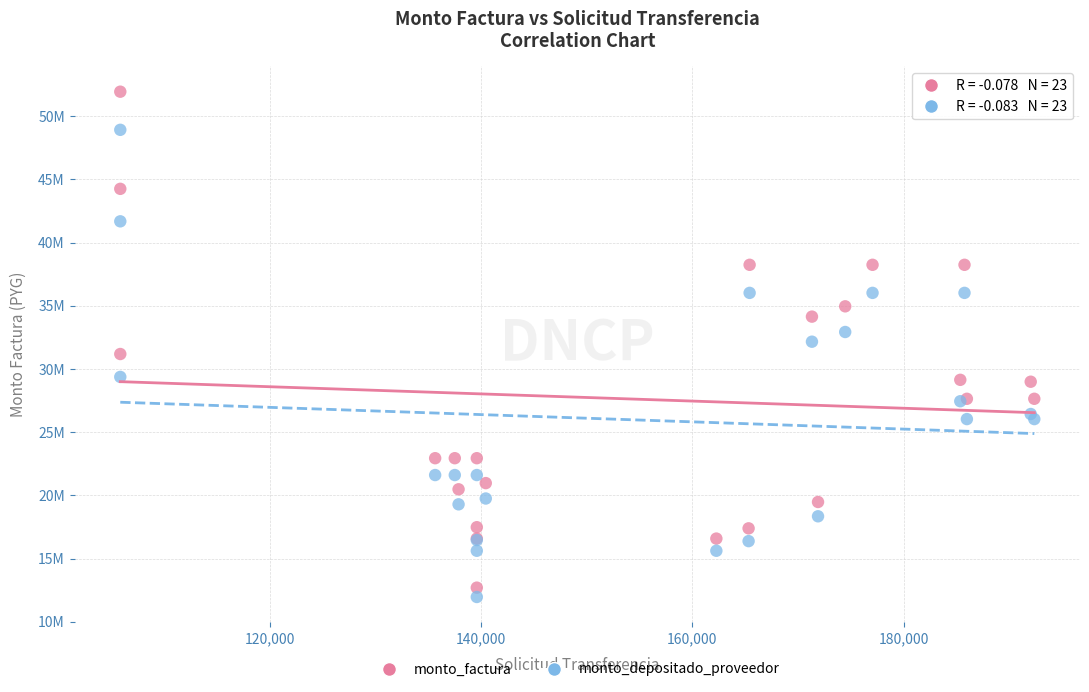

What are all the series names shown in the legend?

monto_factura, monto_depositado_proveedor